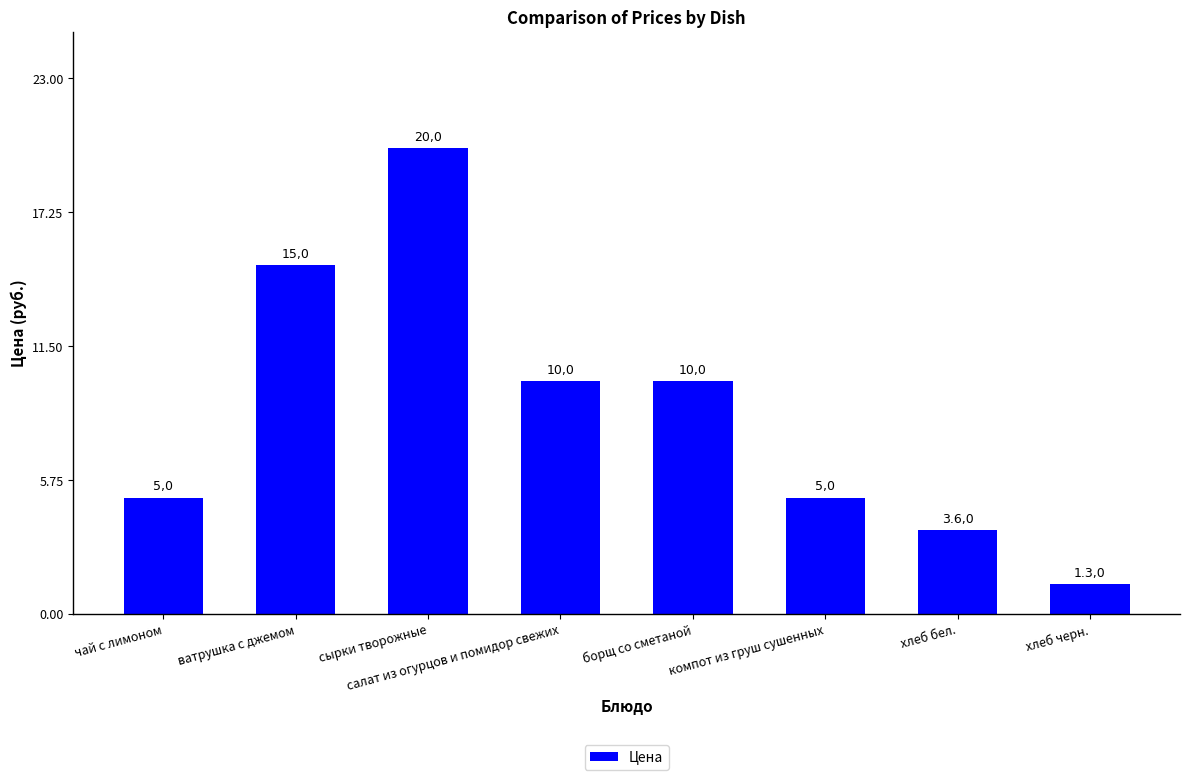

How many bars are there in total?

8